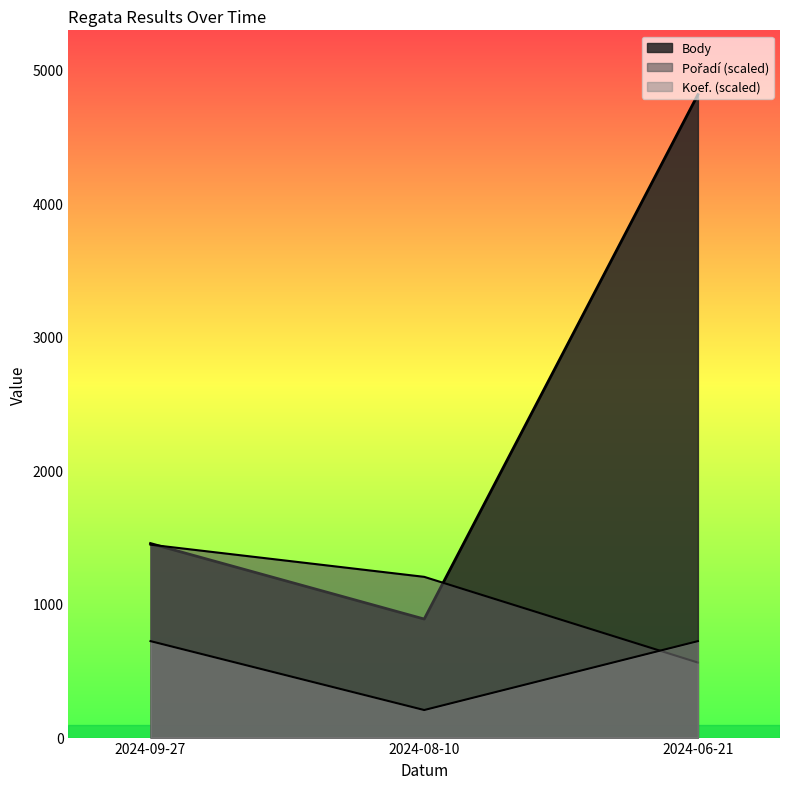

What position from the right is 2024-08-10?

2